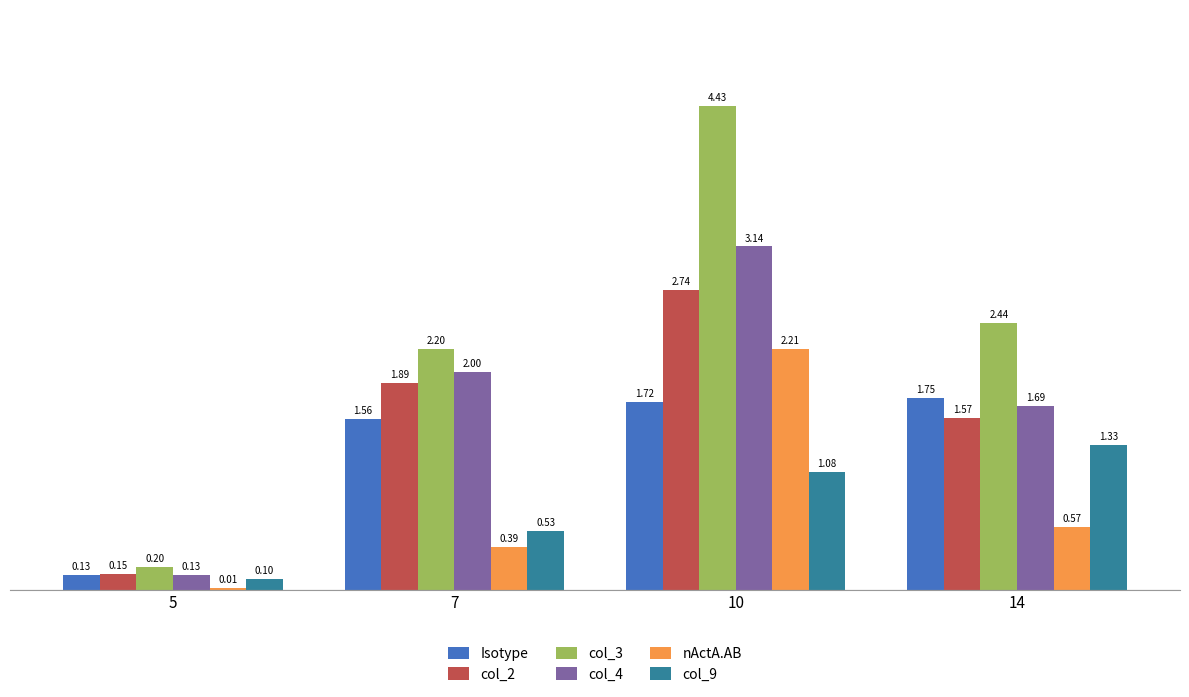

Which series has the largest total across all categories?

col_3